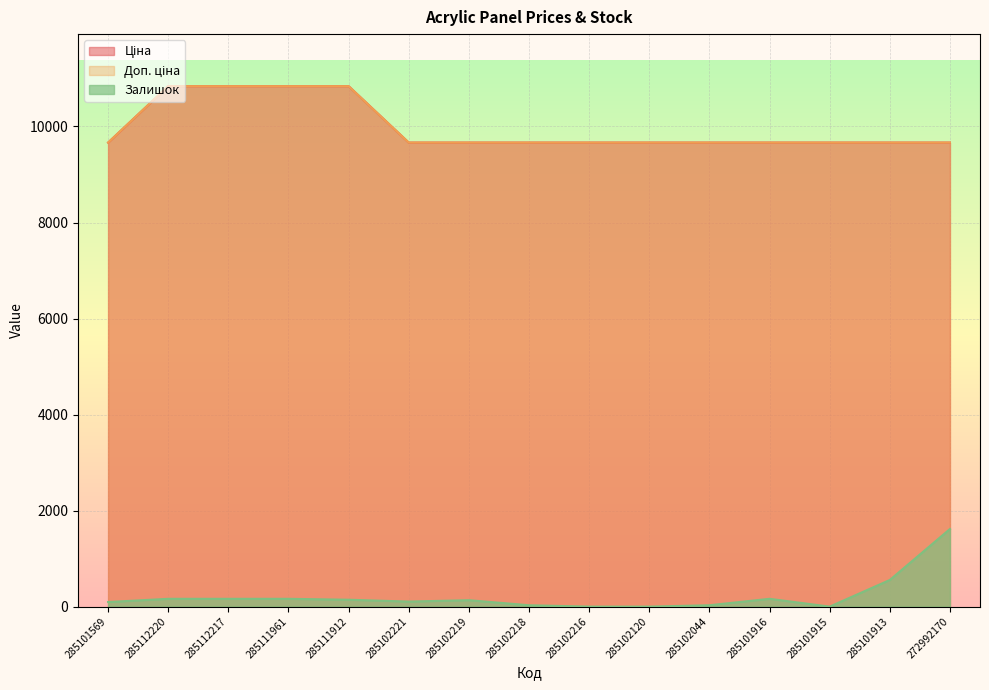

True or false: Ціна has more than 1 interior local peaks.

False